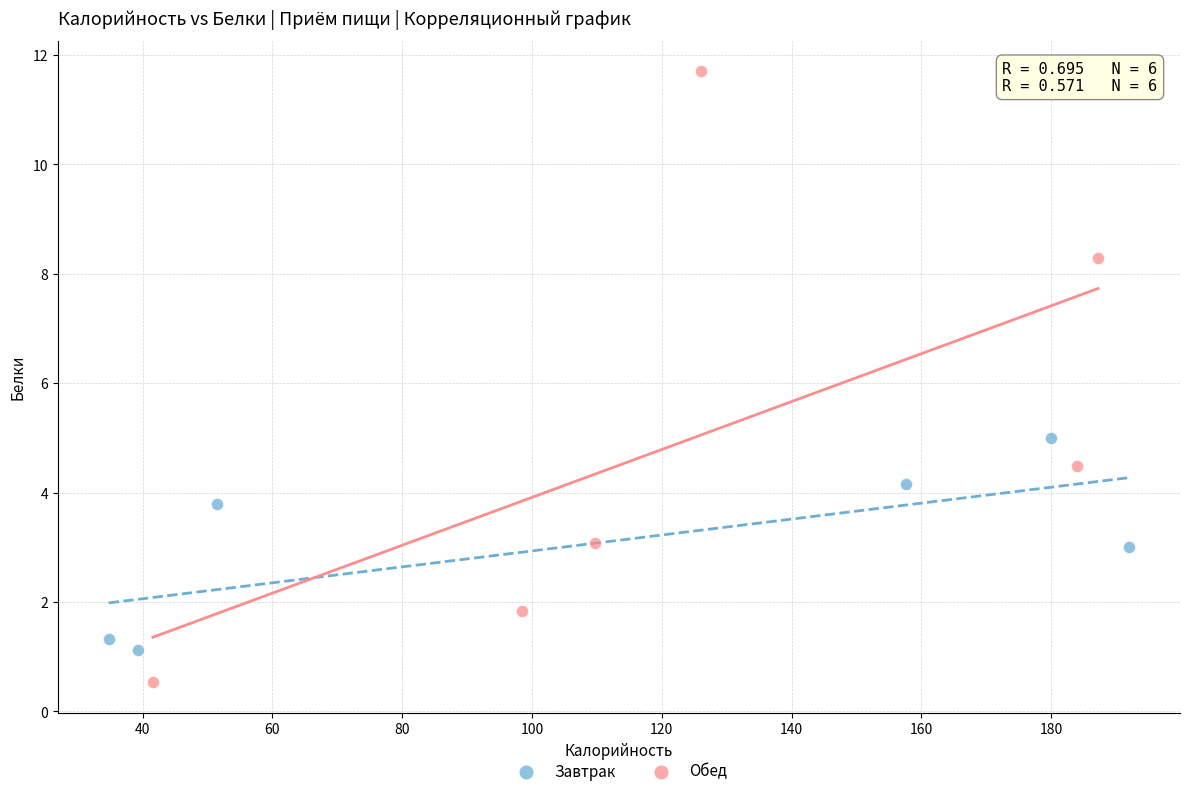

What are all the series names shown in the legend?

Завтрак, Обед